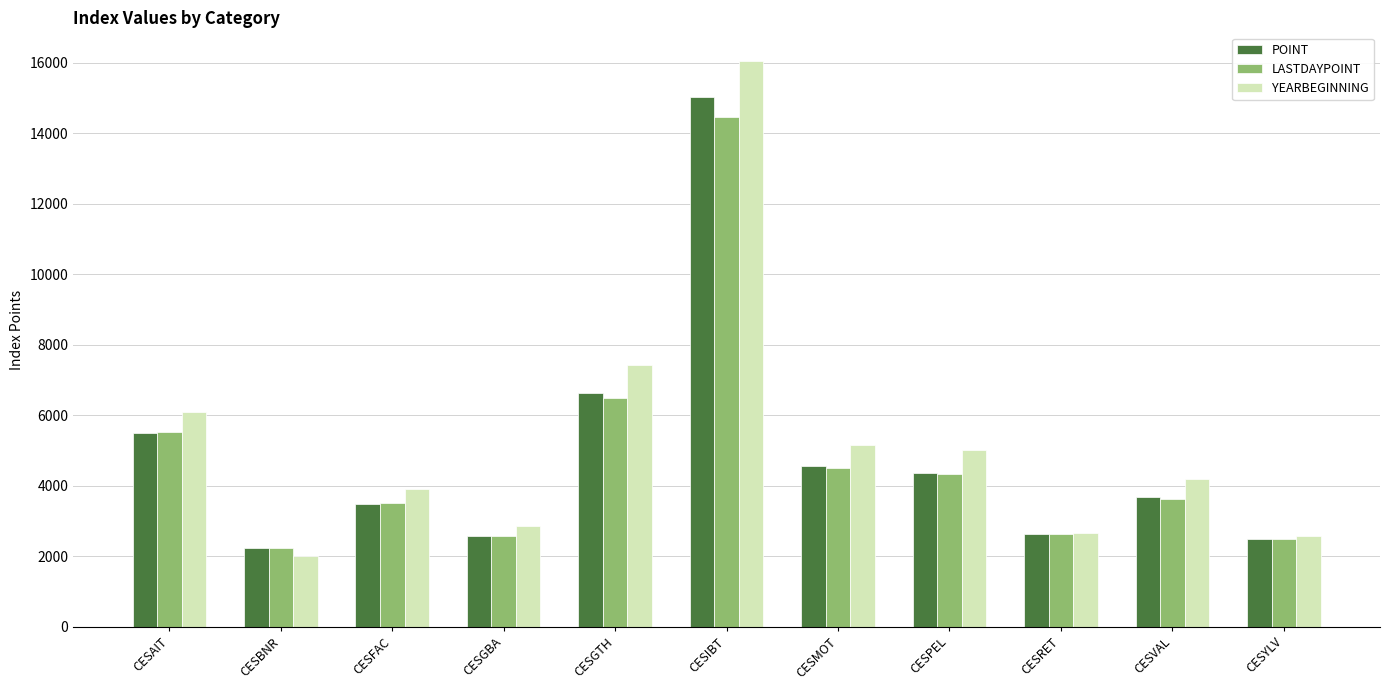

What is the average value of the POINT series?

4832.1